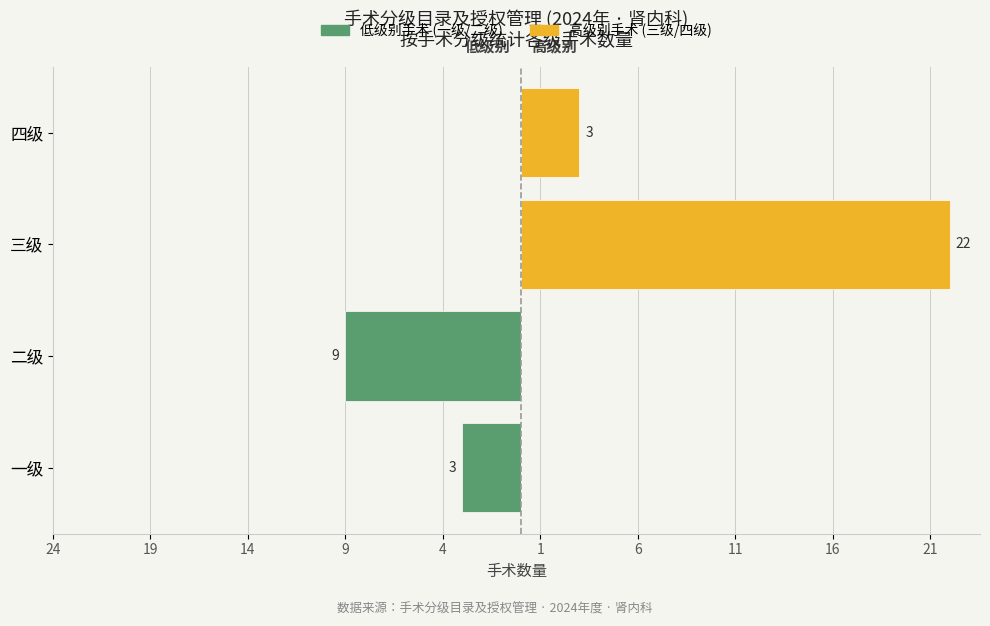

Does the chart contain stacked bars?

No